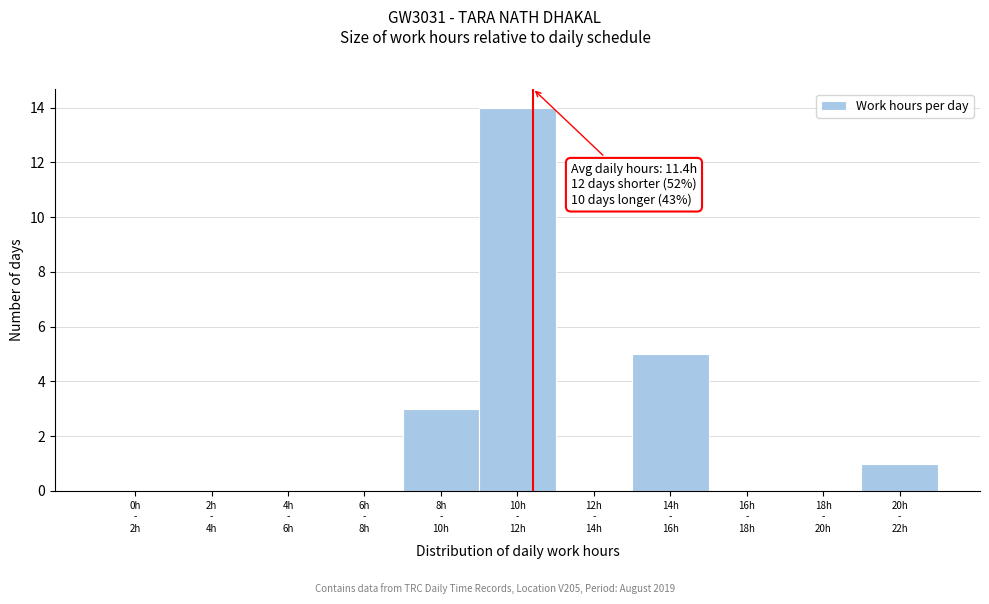

What is the greatest value displayed?

14